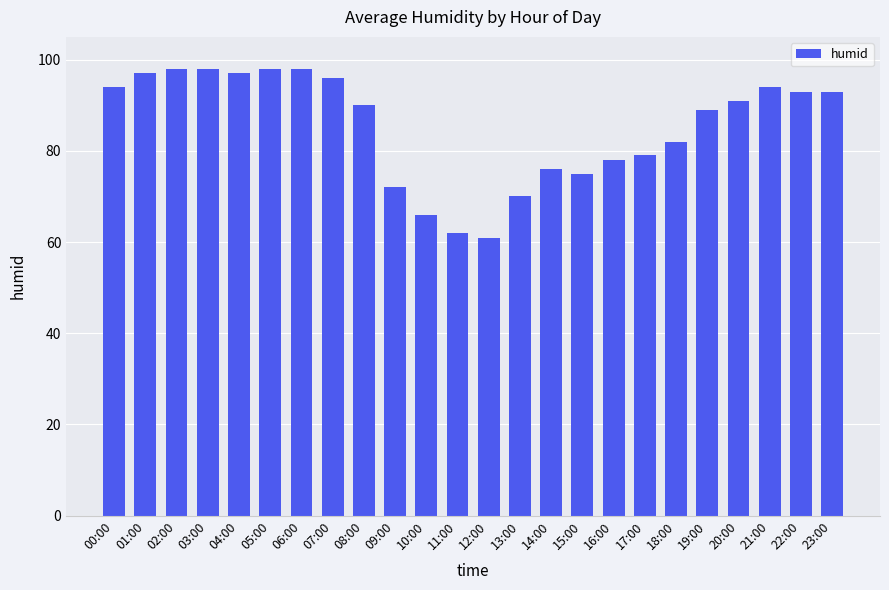

What is the difference between the maximum and second lowest values?

36